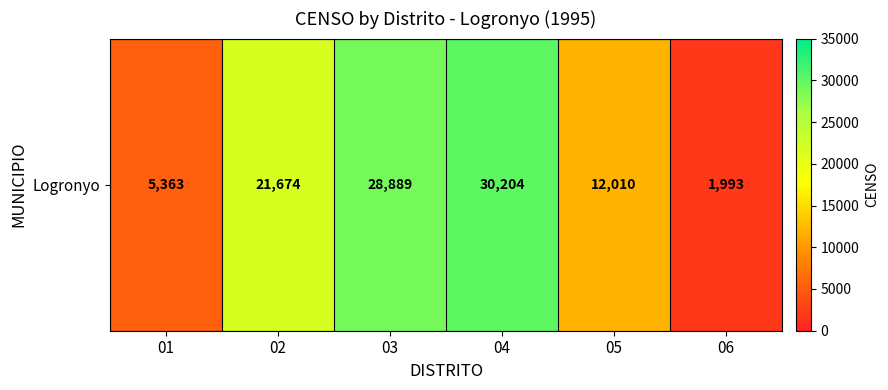

True or false: the data shows 21674 at 02.

True